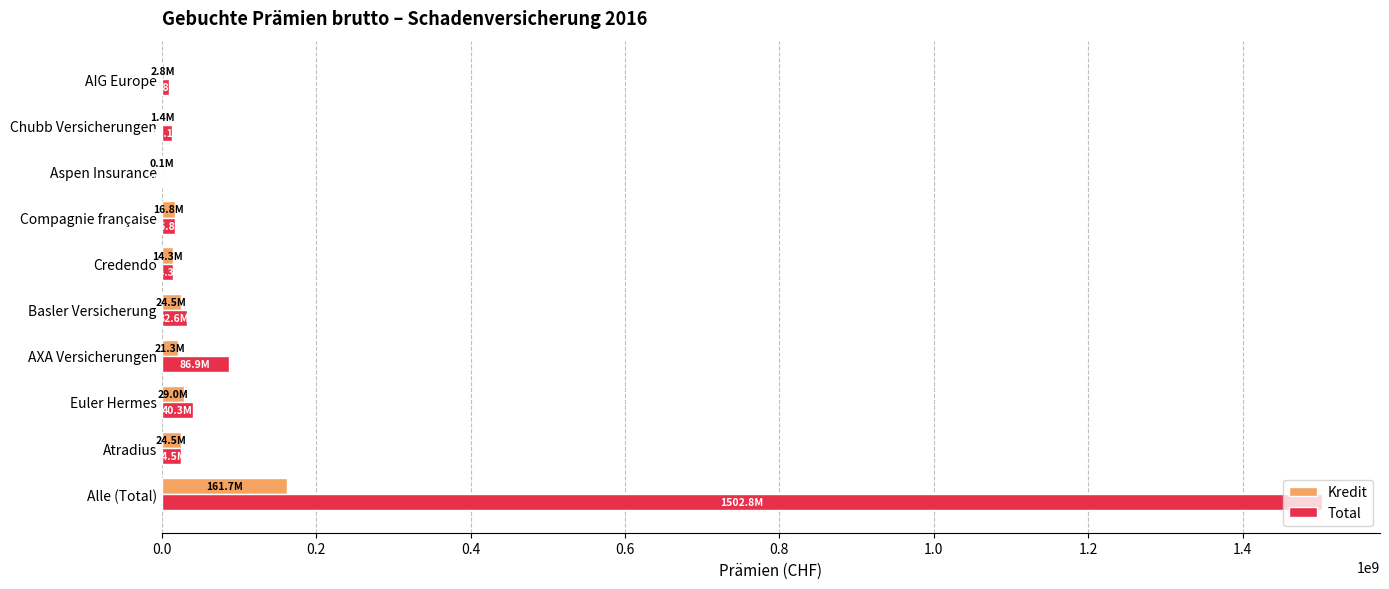

What are all the series names shown in the legend?

Kredit, Total